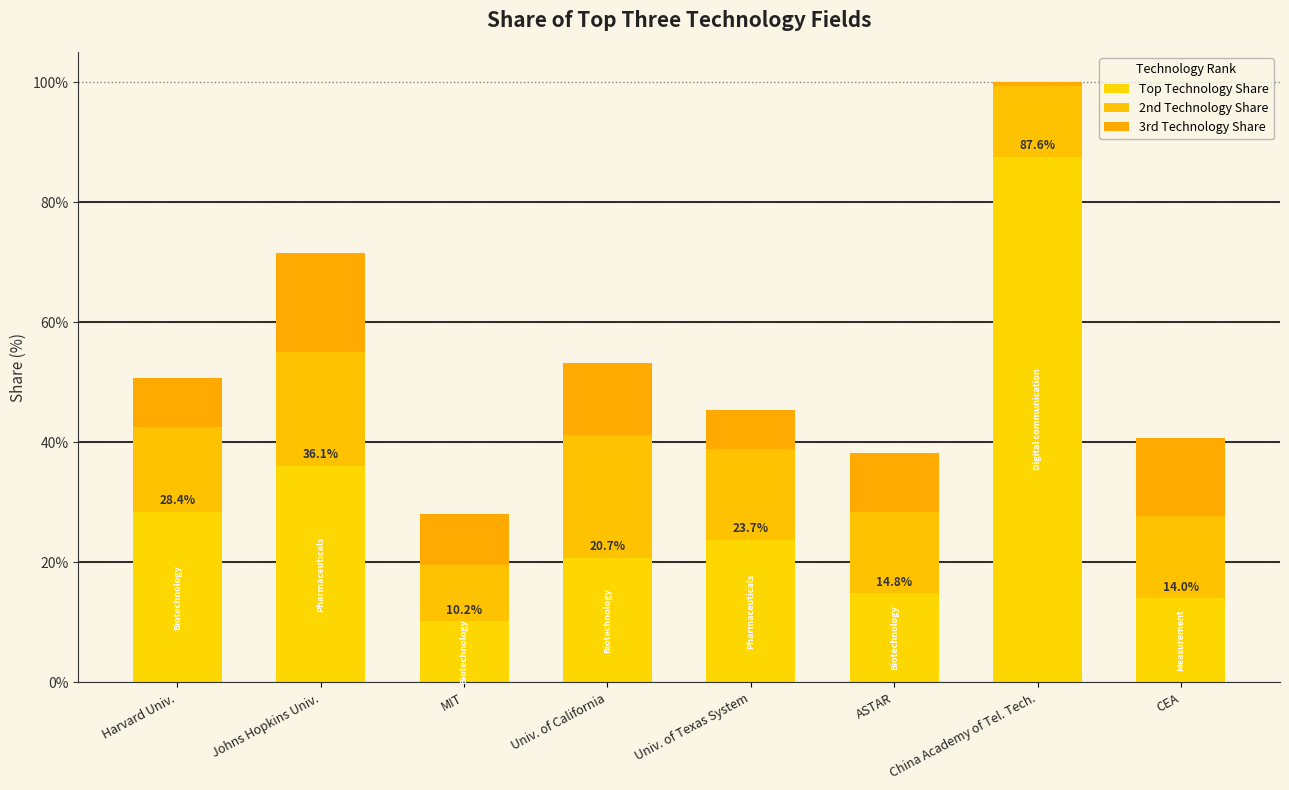

How many data points does each series have?

8